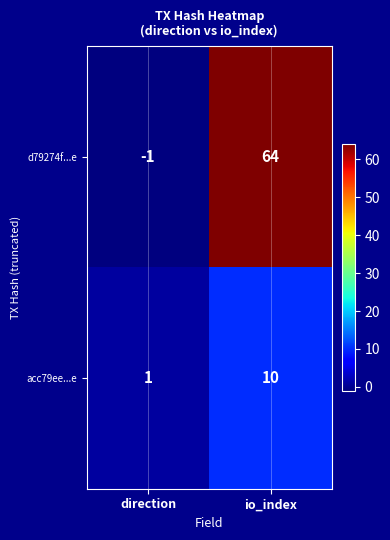

What is the total value across all series at io_index?

74